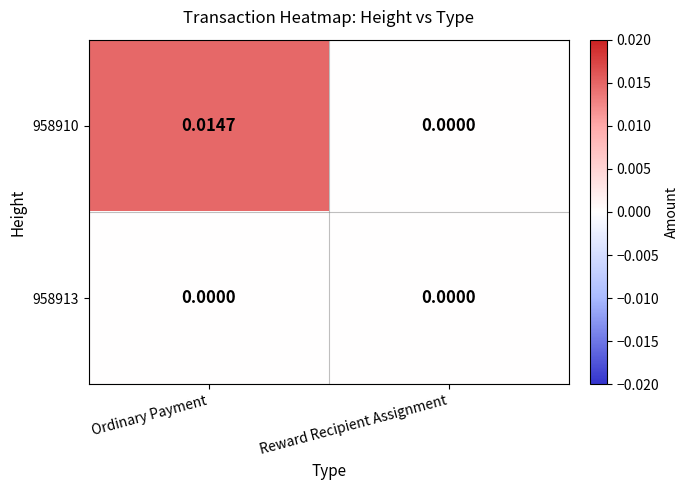

How many data points does each series have?

2